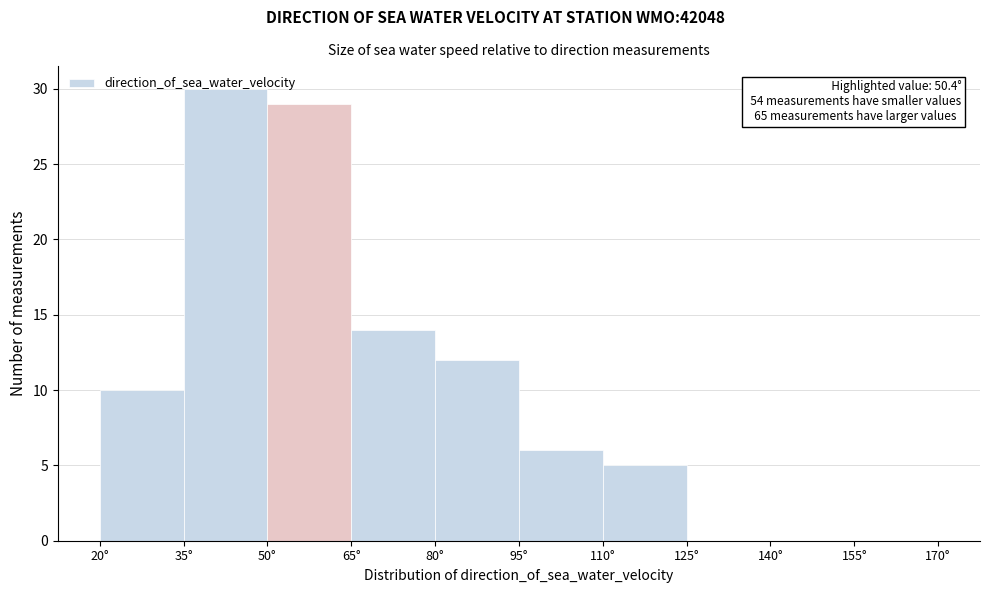

Over which range of the x-axis is the bar tallest?

35 to 50